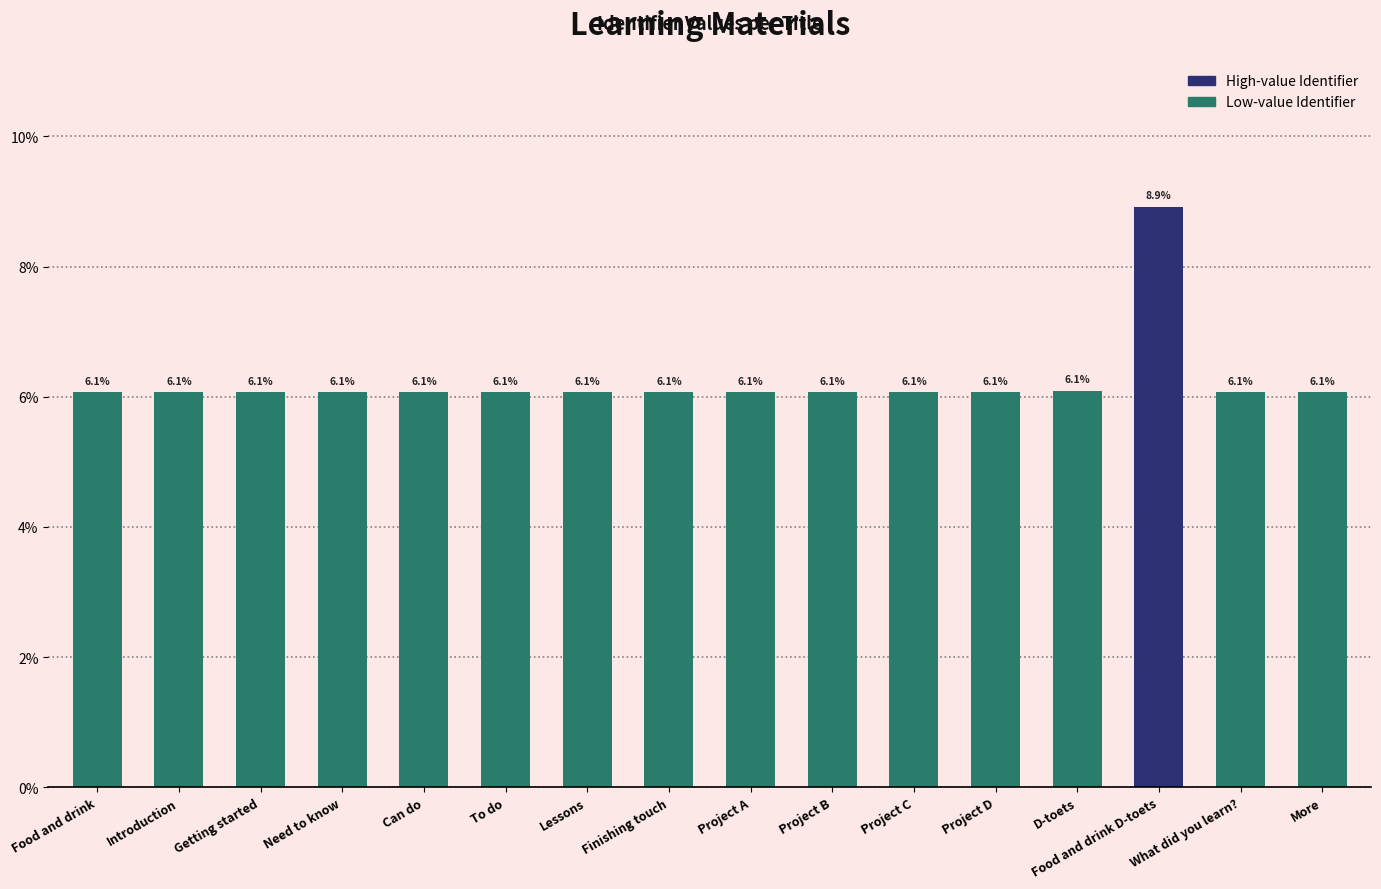

What is the minimum value shown in the chart?

6.1